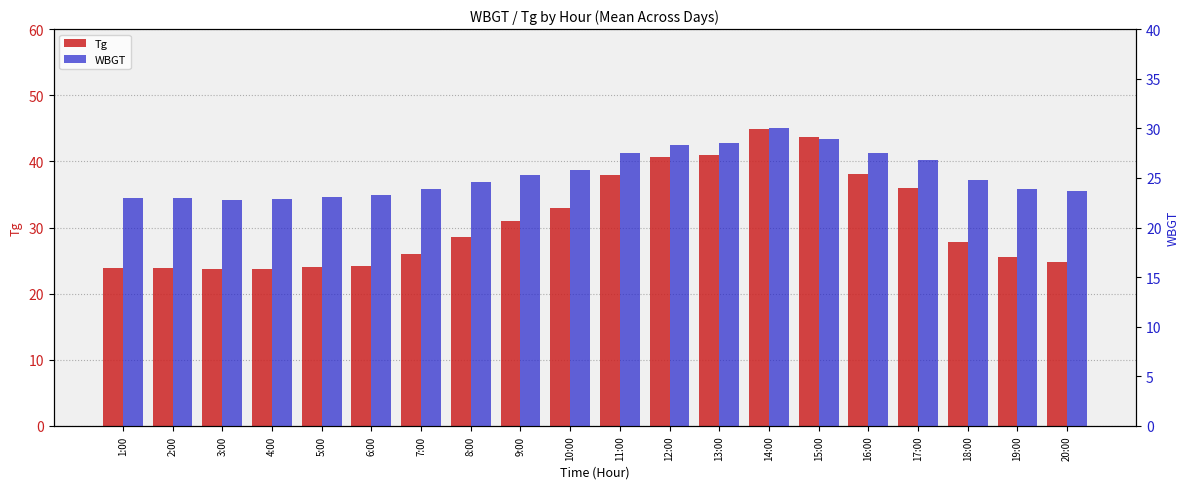

What are all the series names shown in the legend?

Tg, WBGT